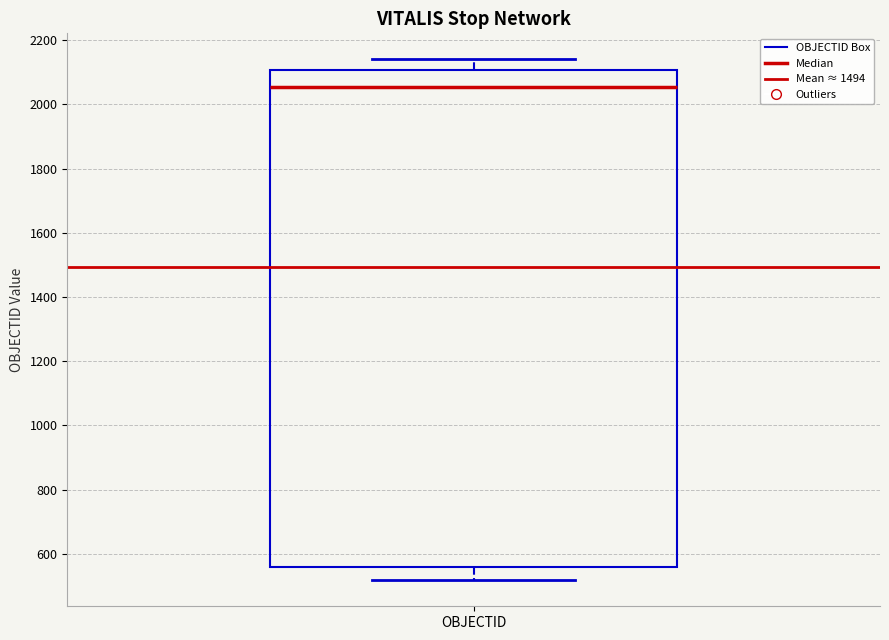

Read this box plot against the y-axis: the position of the median line, the range covered by the box, and the ends of both whiskers. The values are not printed on the chart, so give them approximately, as read against the axis.

median 2060, box 560 to 2100, whiskers 520 to 2140